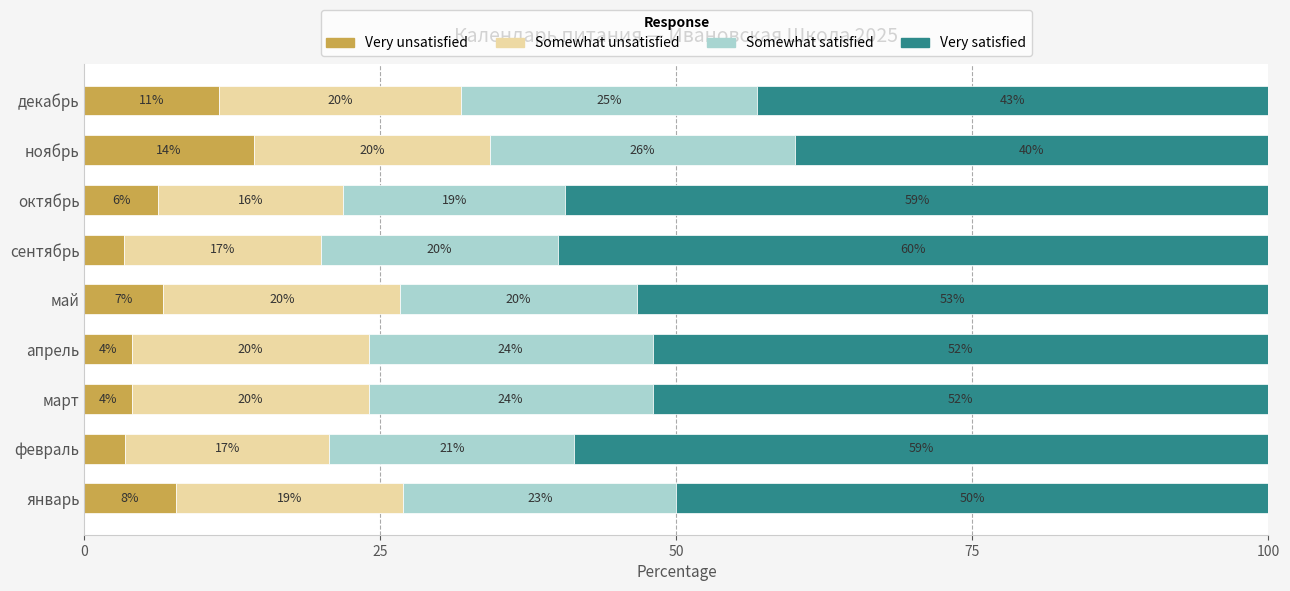

What are all the series names shown in the legend?

Very unsatisfied, Somewhat unsatisfied, Somewhat satisfied, Very satisfied